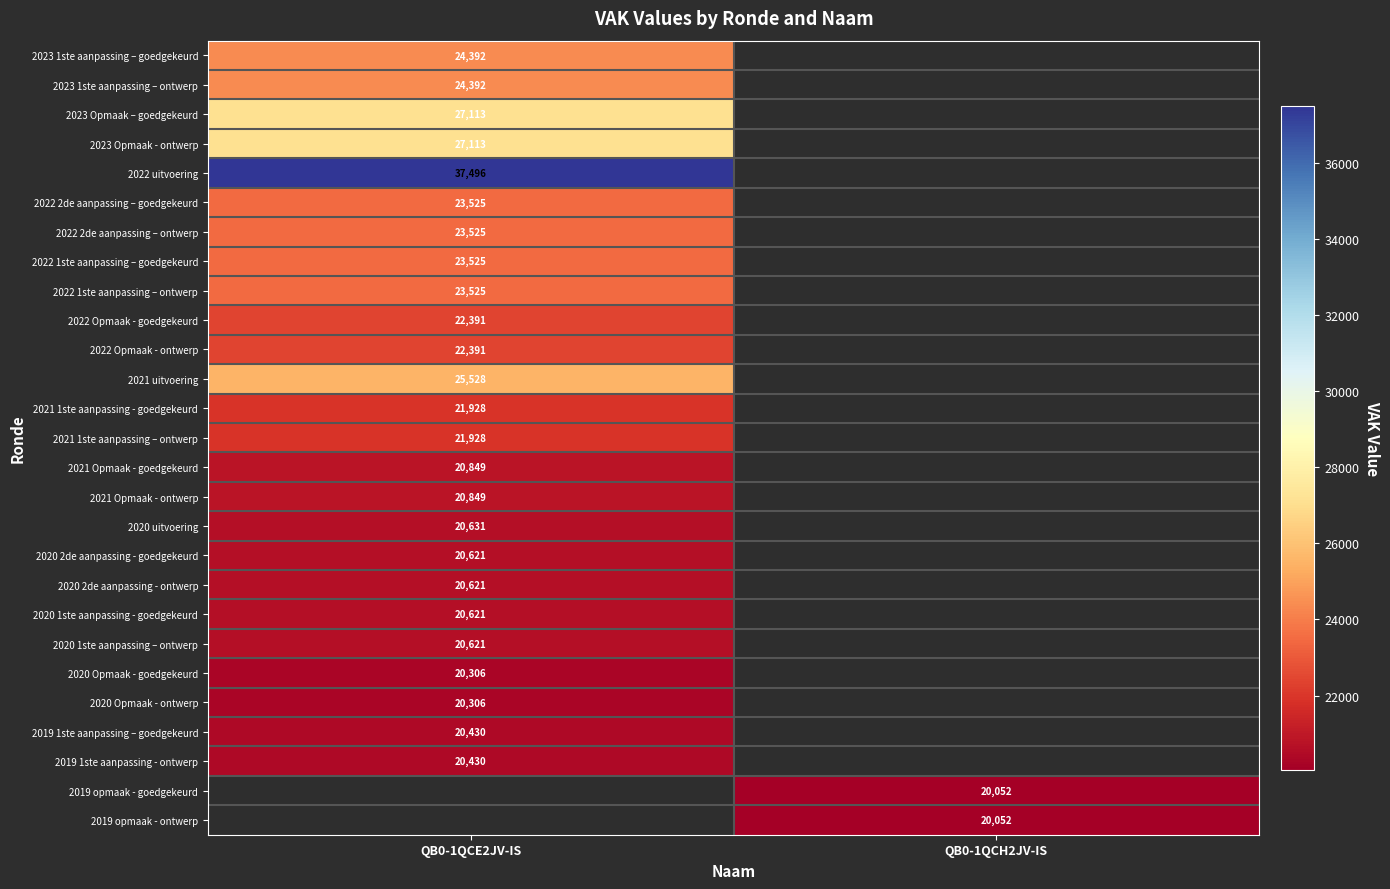

The 2021 uitvoering series shows 11472 at QB0-1QCE2JV-IS. True or false?

False